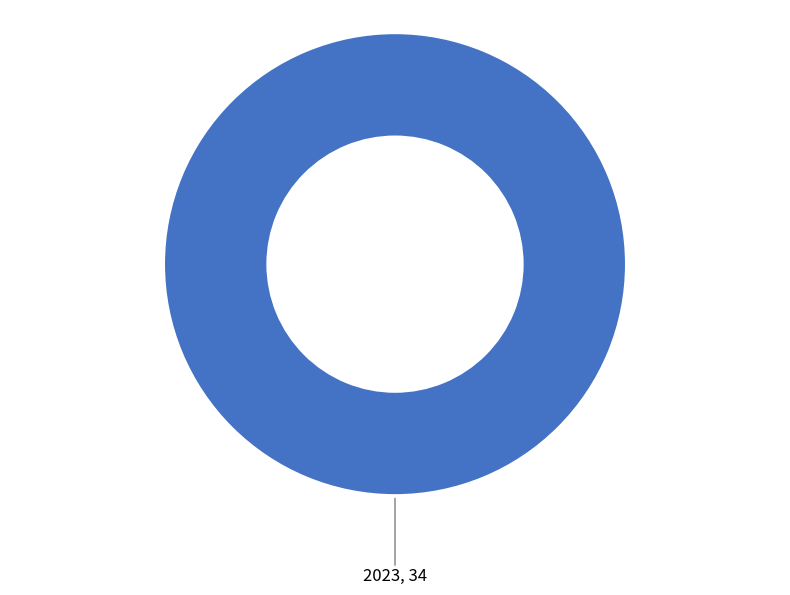

Which category accounts for the majority?

2023